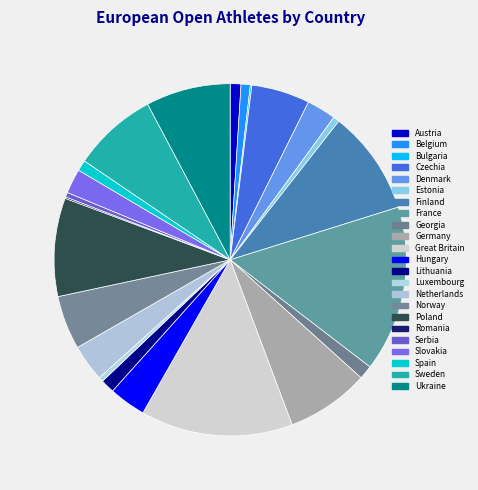

To the nearest percent, what is the average slice percentage?

4%